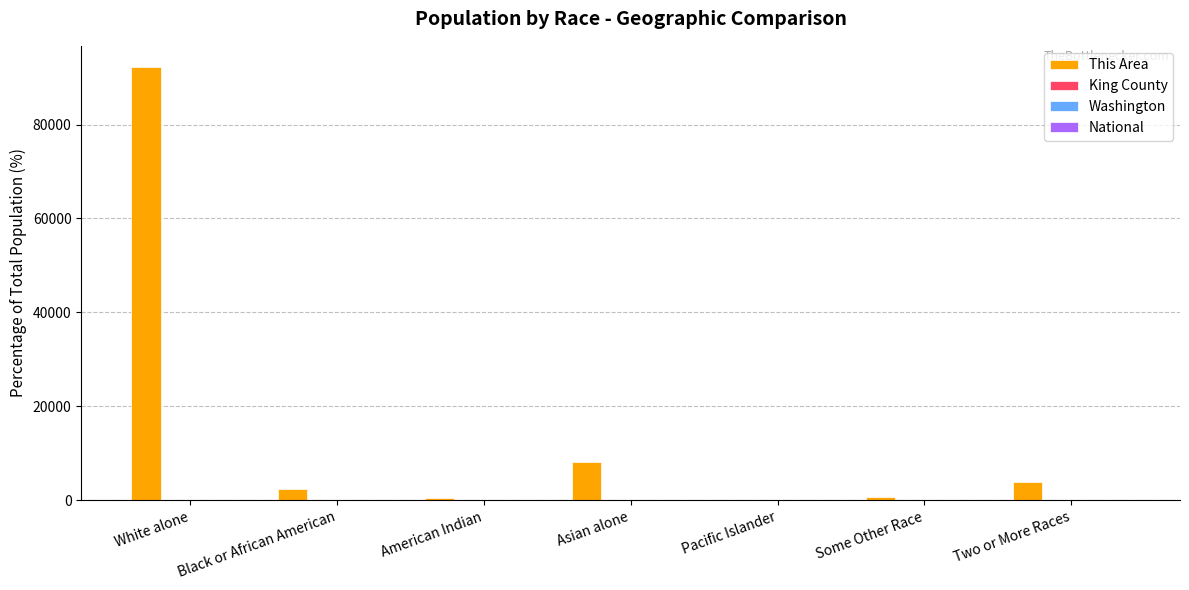

Which series has the largest total across all categories?

This Area